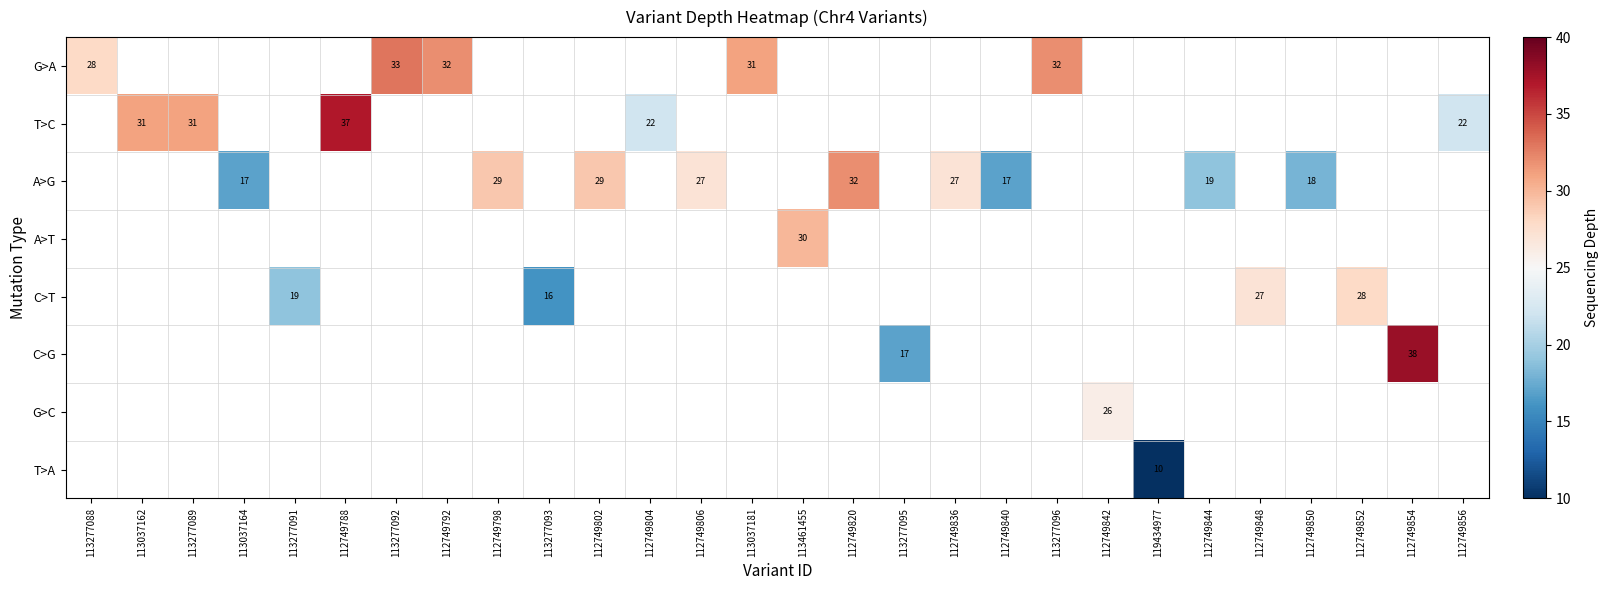

The value of C>T at 112749848 is 14. True or false?

False